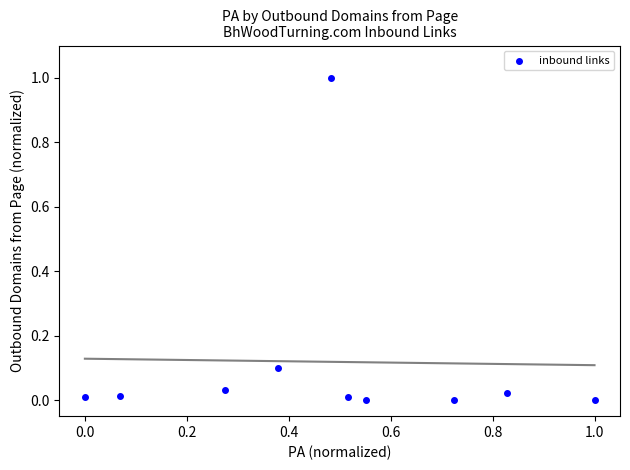

What is the average X value?

0.5